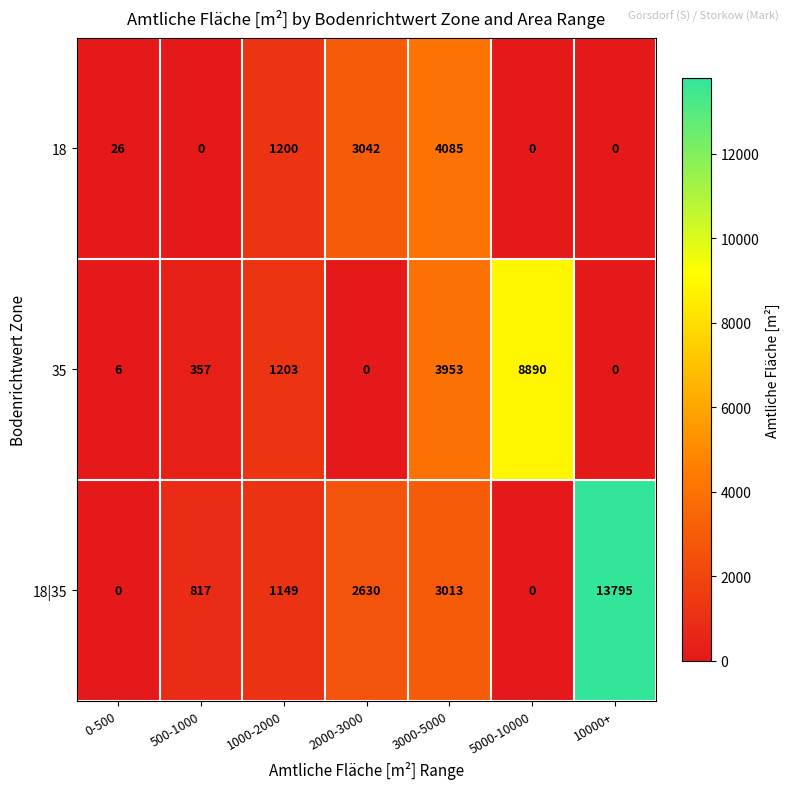

Rank the series by their average value, from highest to lowest.

18|35, 35, 18